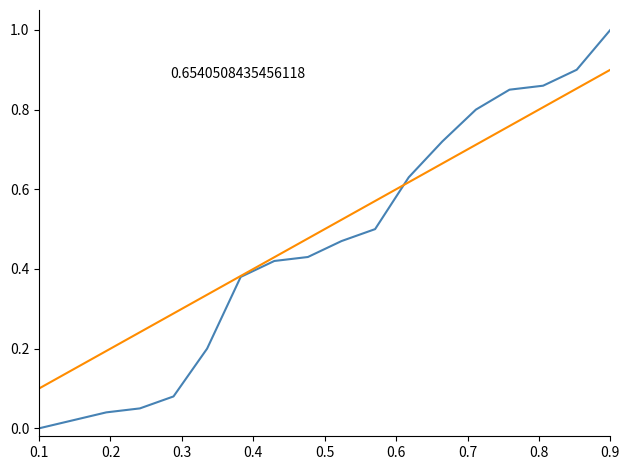

What is the greatest value displayed?

1.0